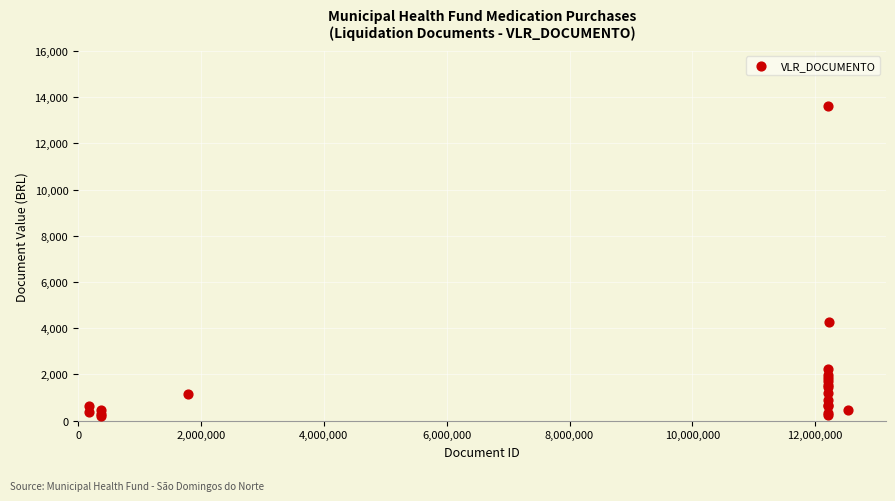

What Y value in the scatter plot is closest to 6893?

4259.1